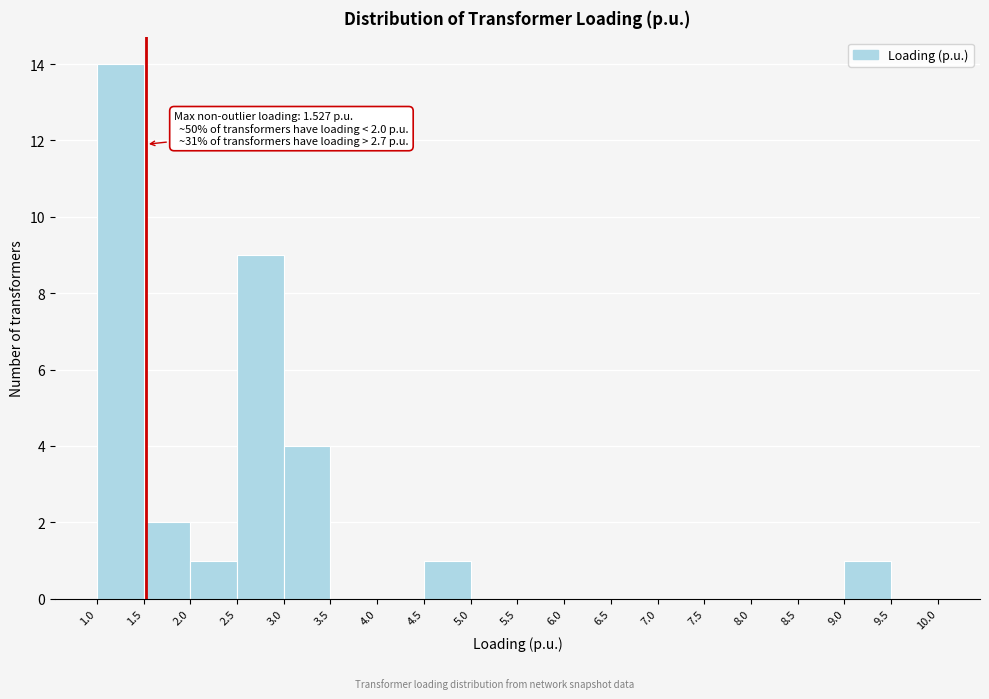

Which range on the x-axis has the tallest bar?

1.0 to 1.5